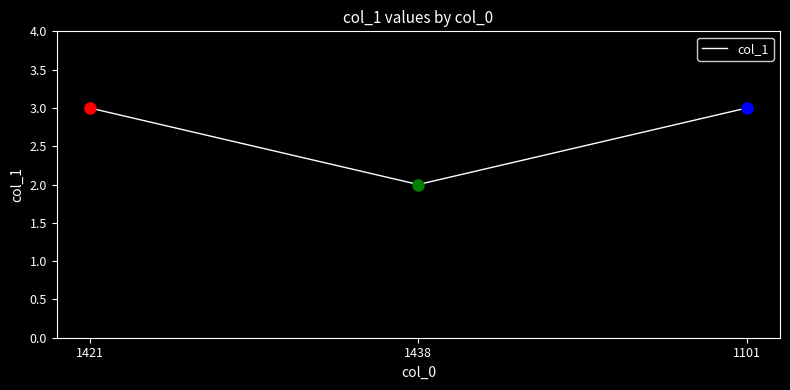

What is the sum of all values?

8